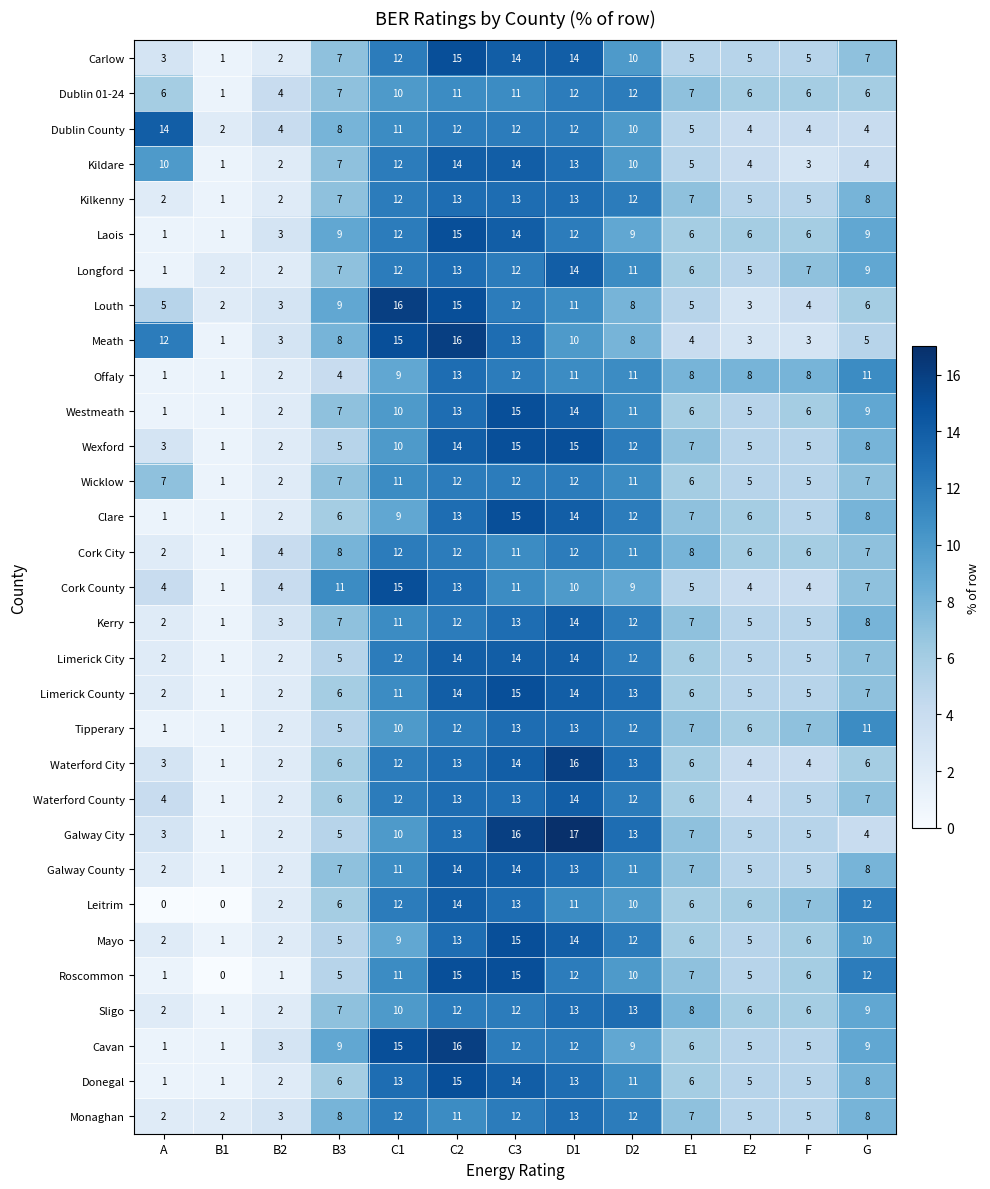

How many values in the Galway City series are below 5?

4